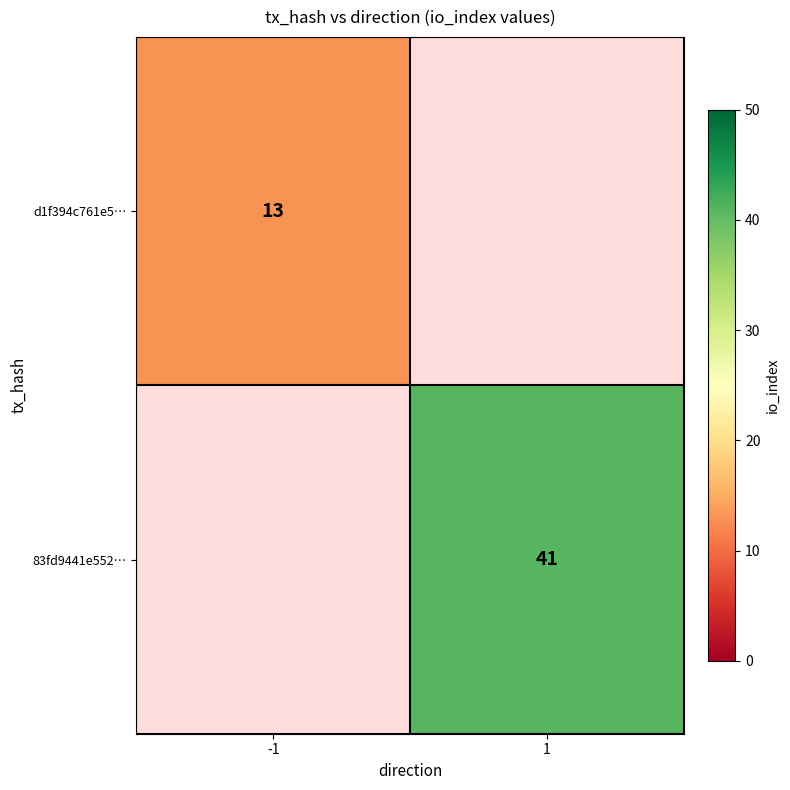

The d1f394c761e5… series shows 22 at -1. True or false?

False